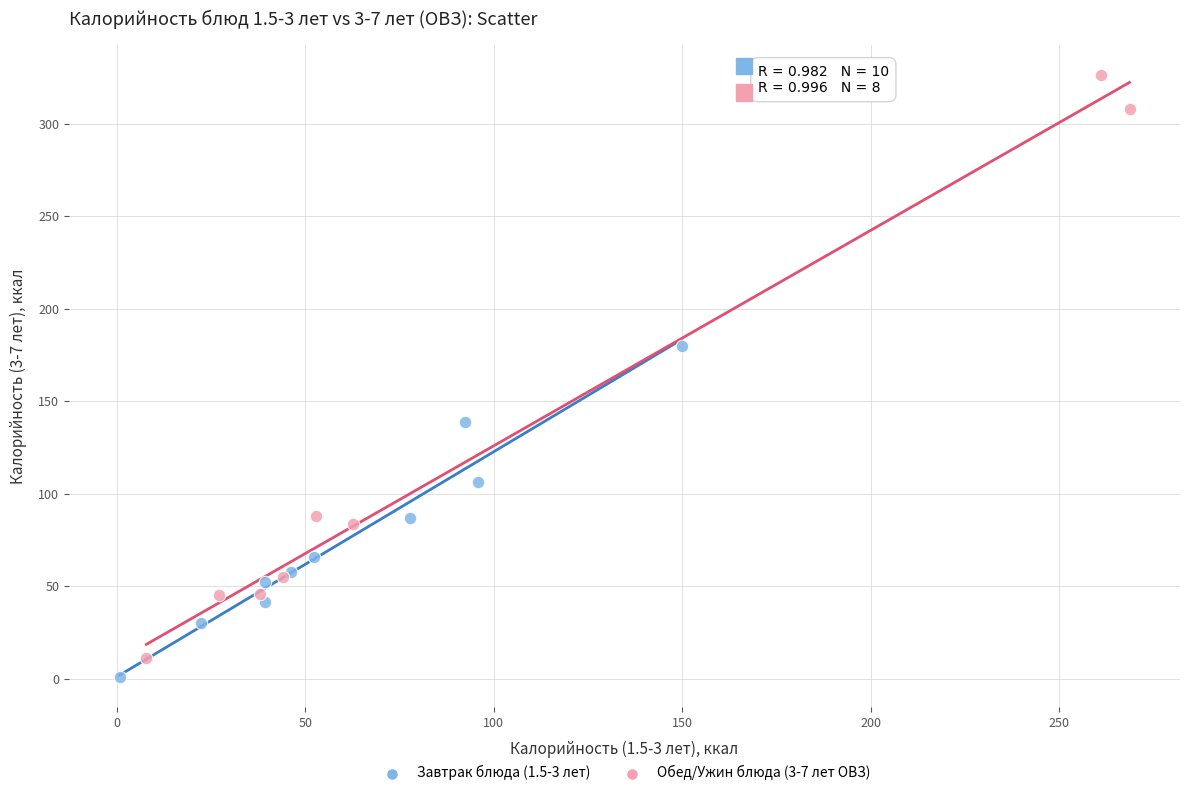

Which series has the largest Y range (max minus min)?

Обед/Ужин блюда (3-7 лет ОВЗ)